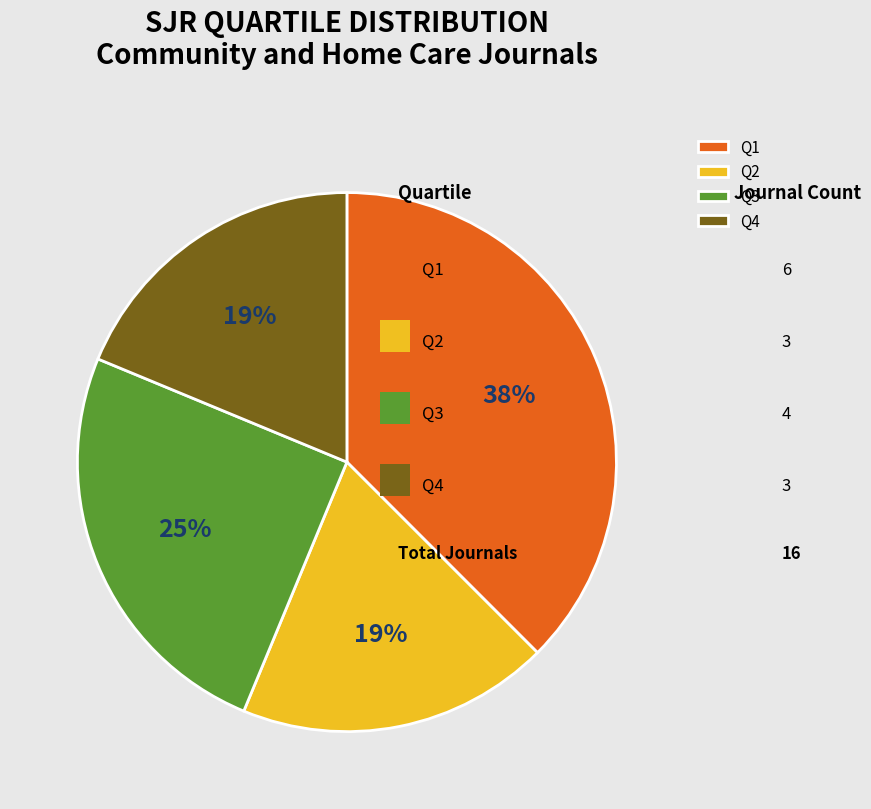

Which slice is the largest?

Q1